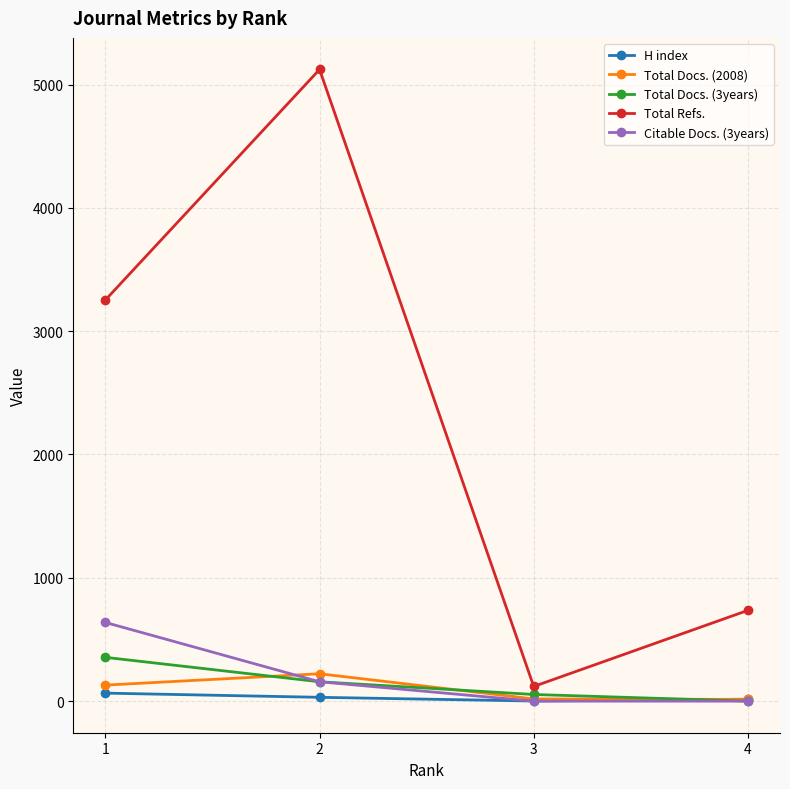

What are all the series names shown in the legend?

H index, Total Docs. (2008), Total Docs. (3years), Total Refs., Citable Docs. (3years)